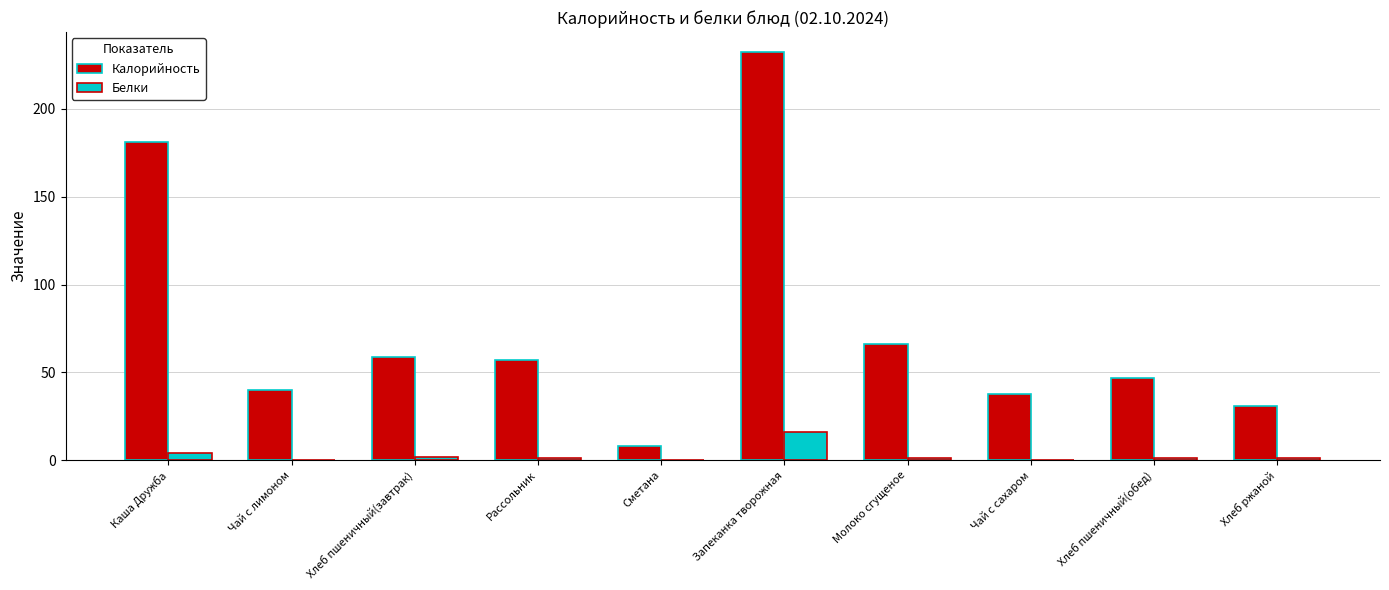

The Калорийность series shows 84.4 at Хлеб пшеничный(обед). True or false?

False